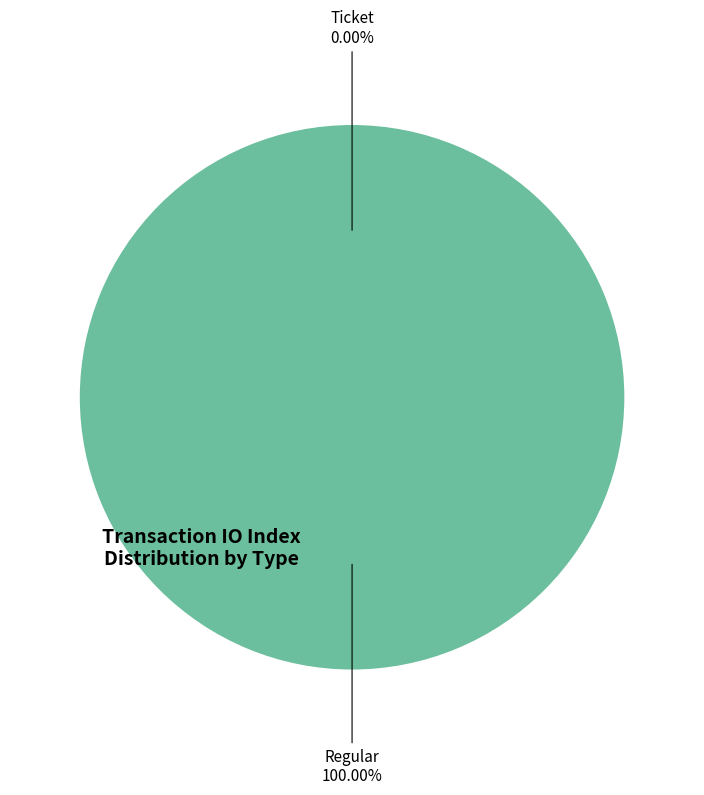

The Ticket (io_index=0) slice represents 0% of the pie. True or false?

True